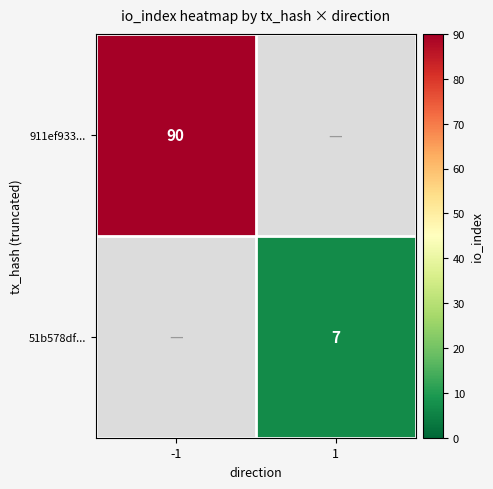

The value of 911ef933... at -1 is 90. True or false?

True